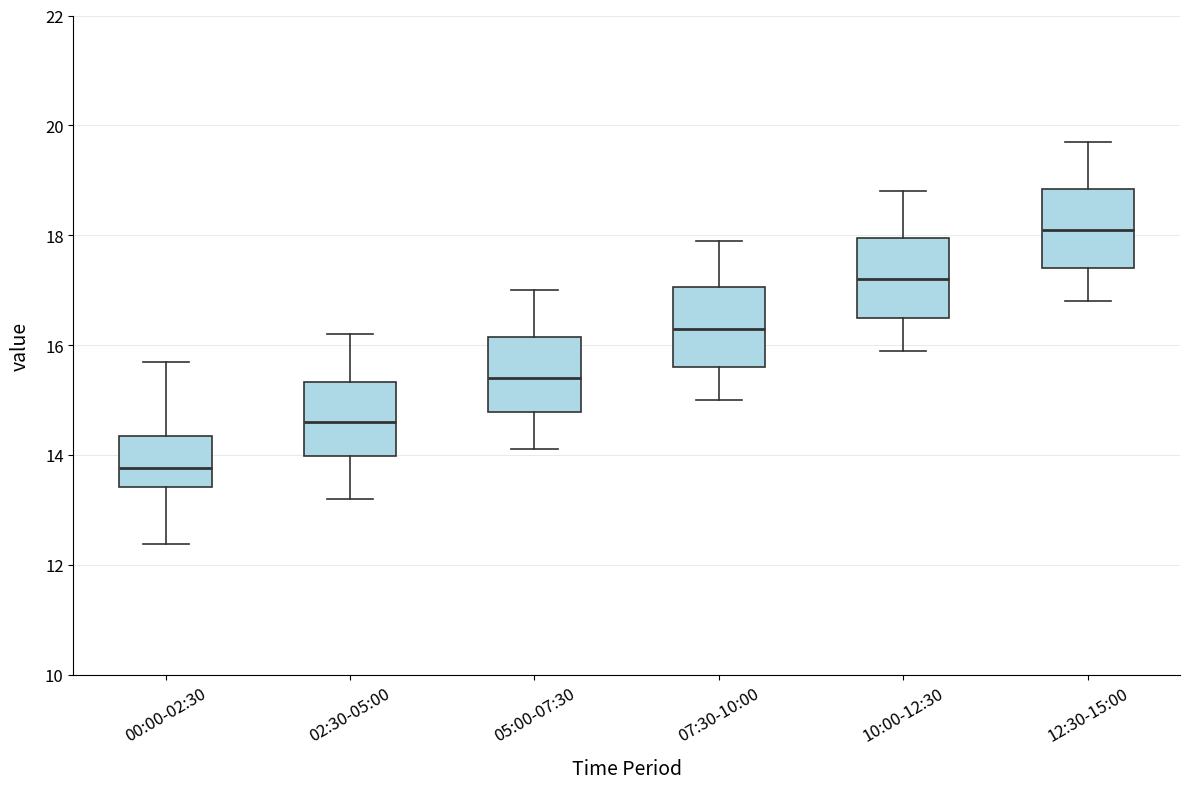

Where does the upper whisker of the box for 05:00-07:30 end on the y-axis? The values are not printed on the chart, so give them approximately, as read against the axis.

17.0